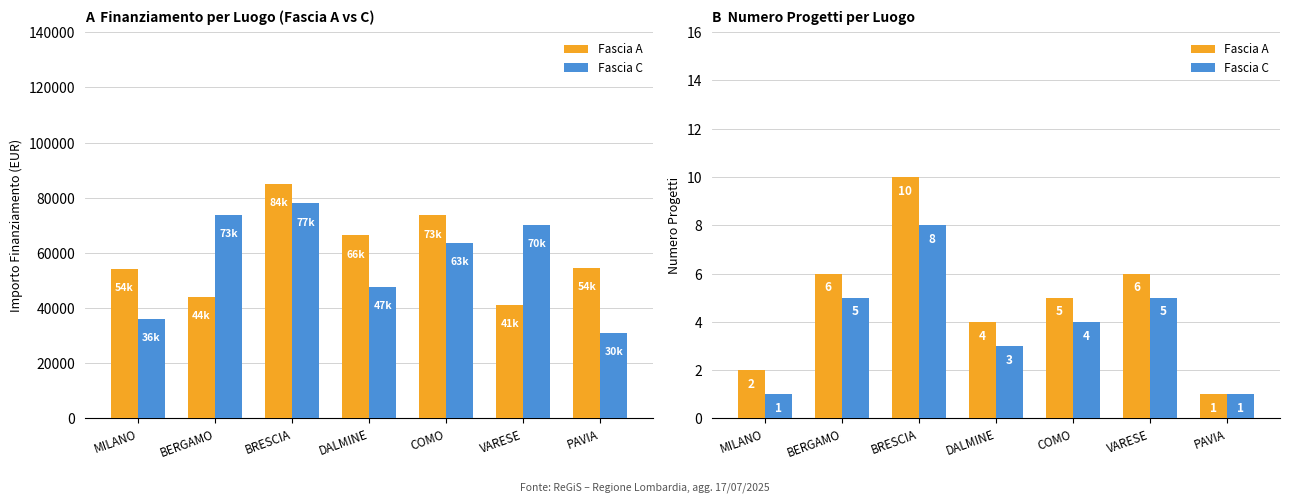

What is the greatest value displayed?

10